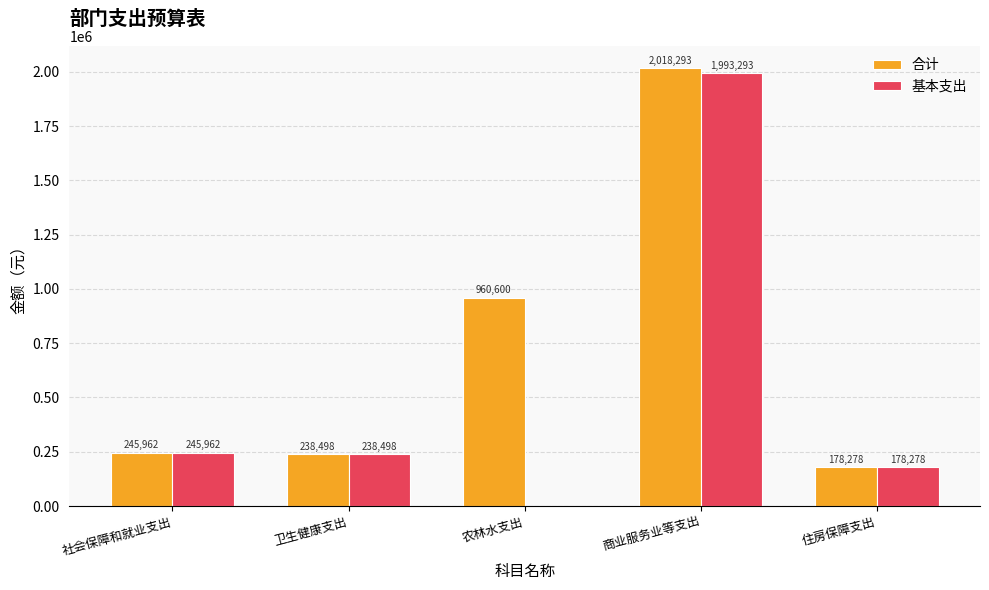

What is the sum of the 合计 values at 农林水支出 and 商业服务业等支出?

2978893.0